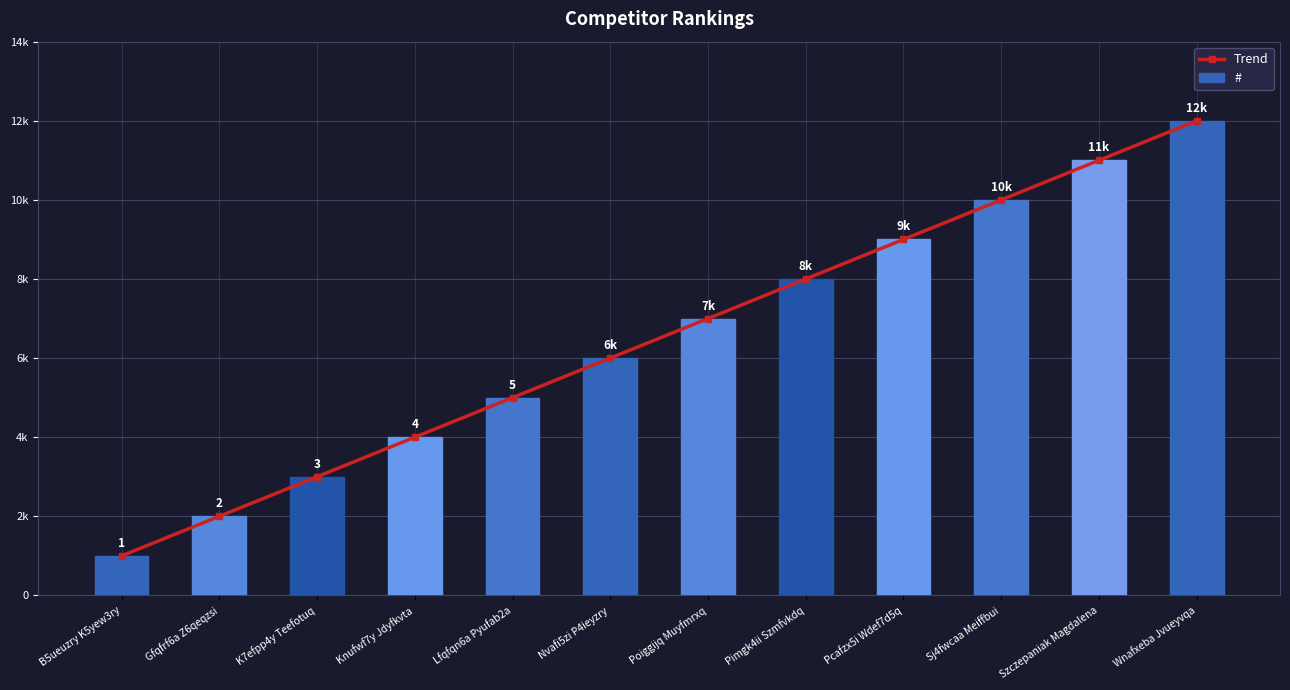

What are all the series names shown in the legend?

Trend, #